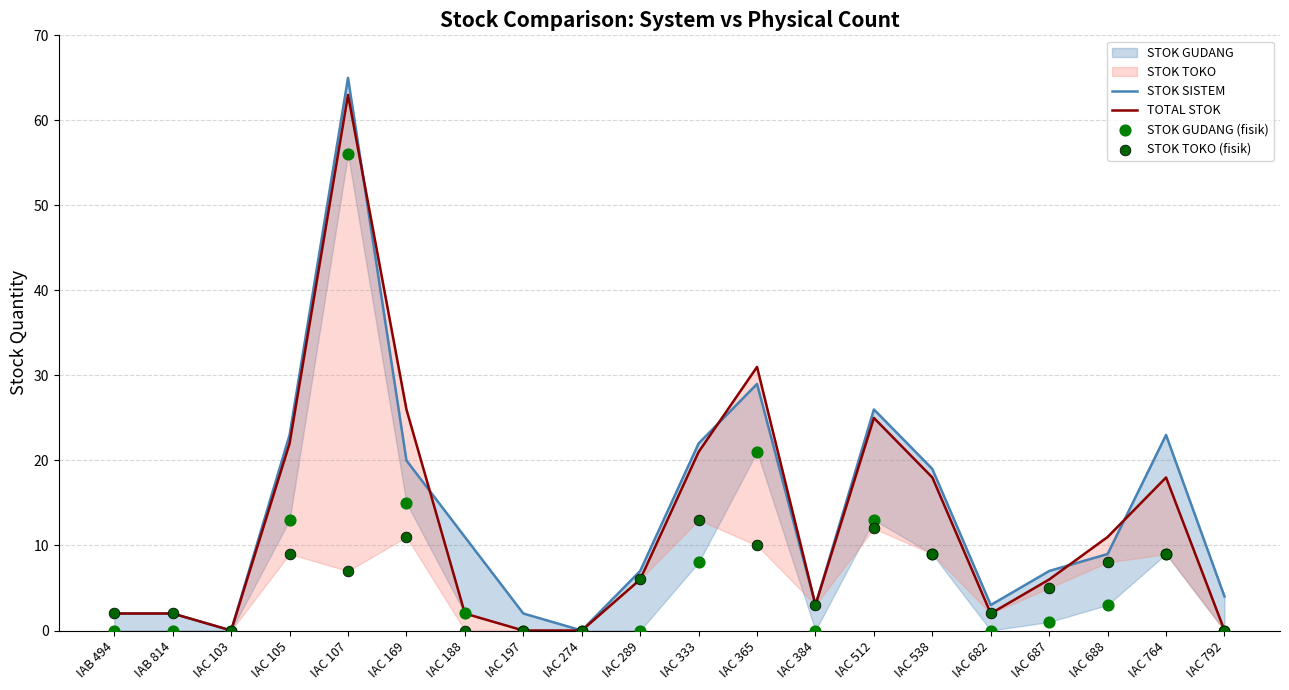

Which series has the largest total across all categories?

STOK SISTEM